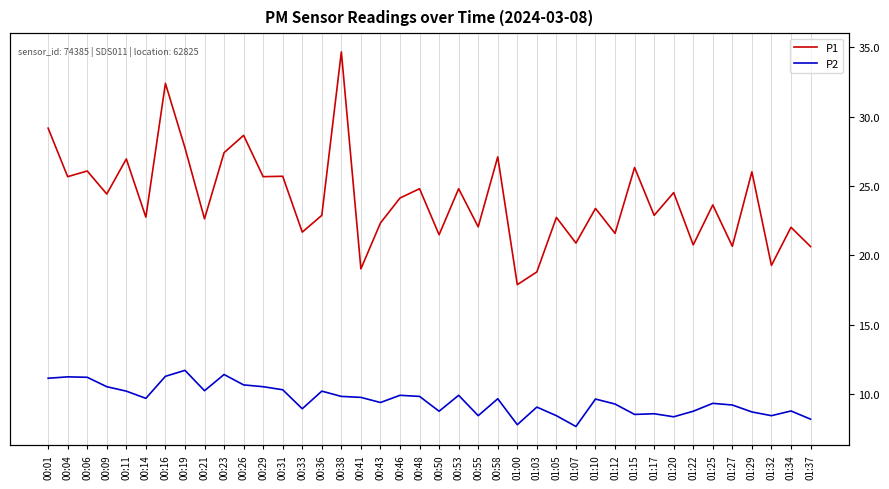

How many data points in P2 are above 9?

26